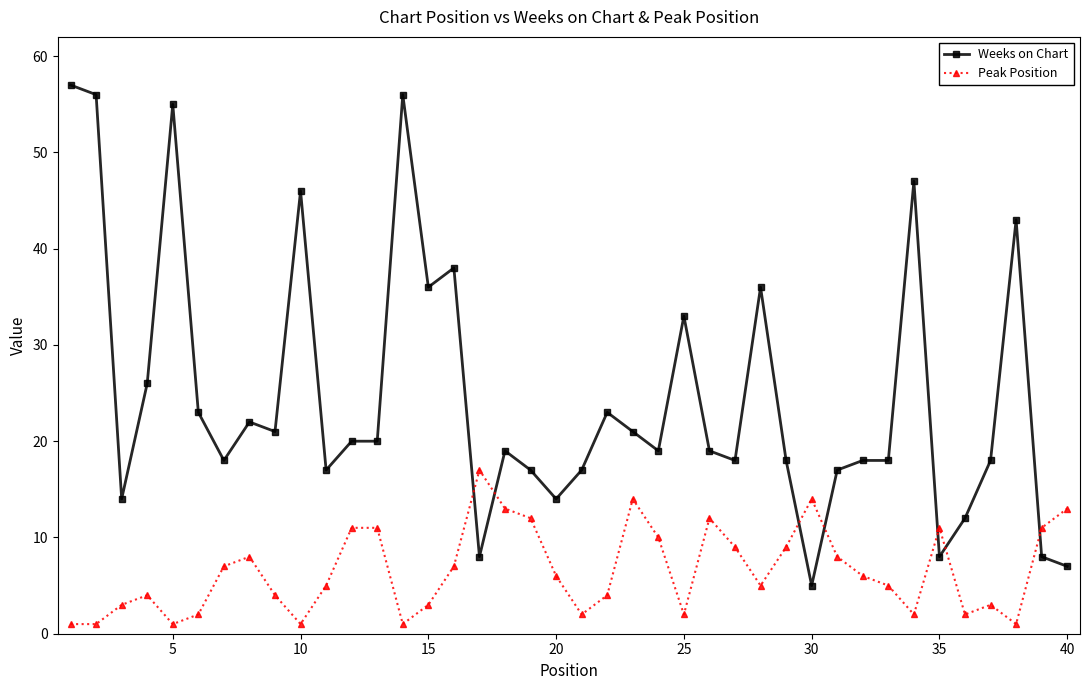

Which series has the largest range (max minus min)?

Weeks on Chart